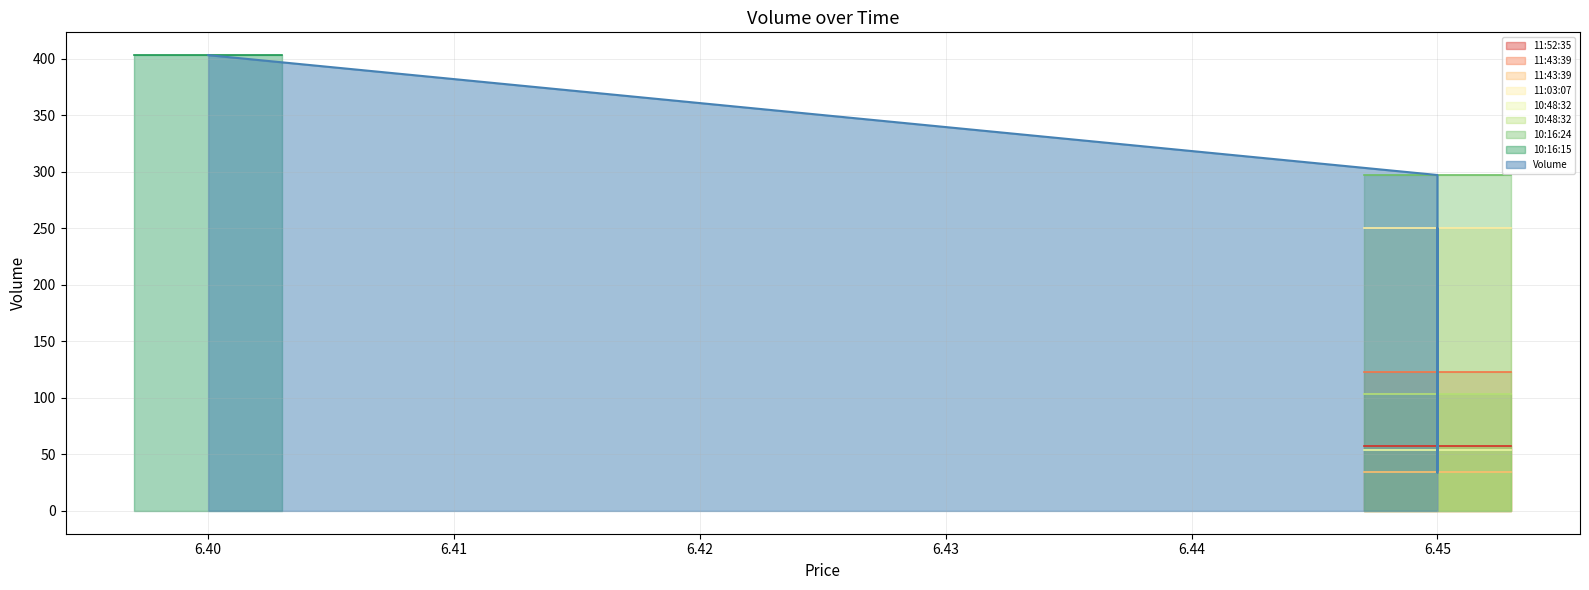

What is the change in value from 6.45 to 6.40?

+346